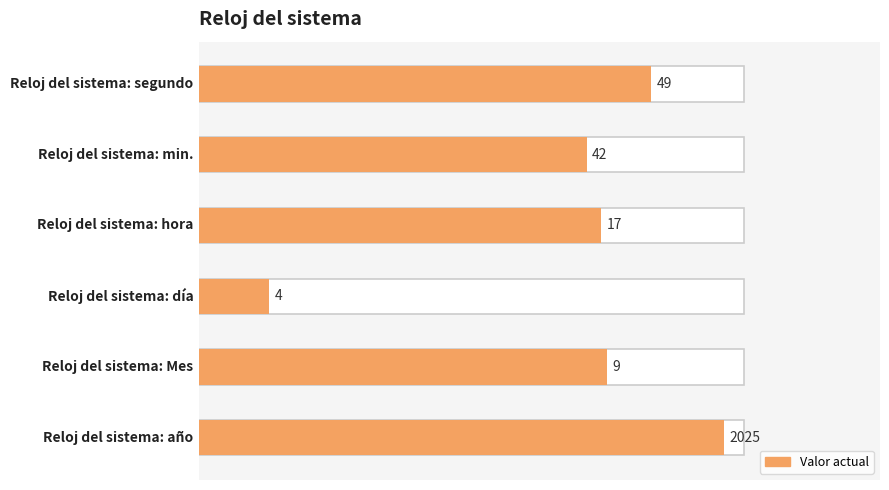

The value at 2 is 0.1. True or false?

False